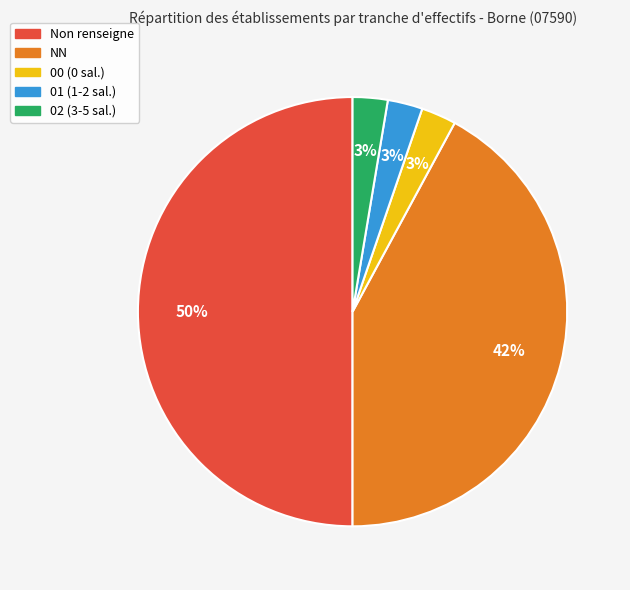

To the nearest percent, what is the average slice percentage?

20%